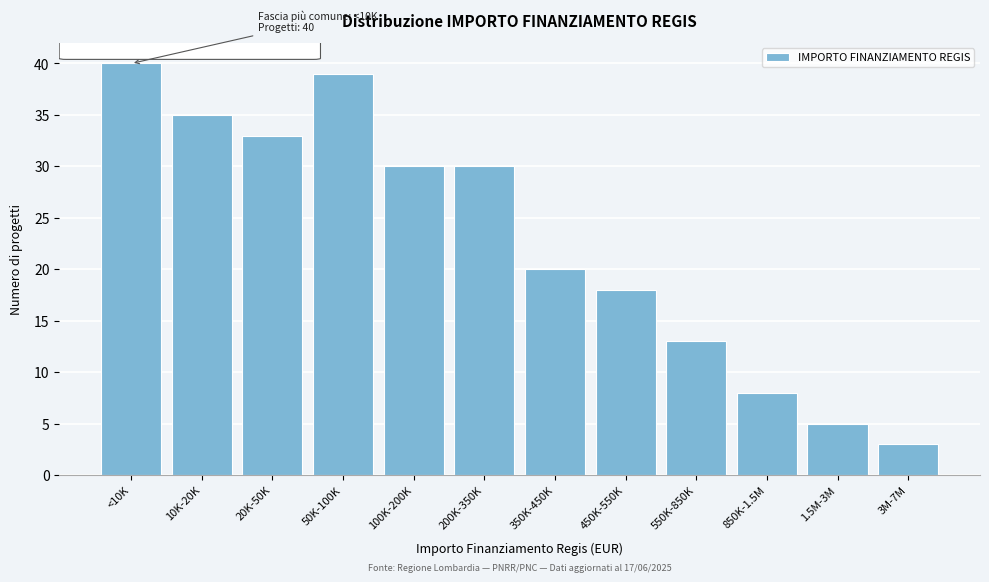

Reading left to right, extract all data points from this chart.

40	35	33	39	30	30	20	18	13	8	5	3